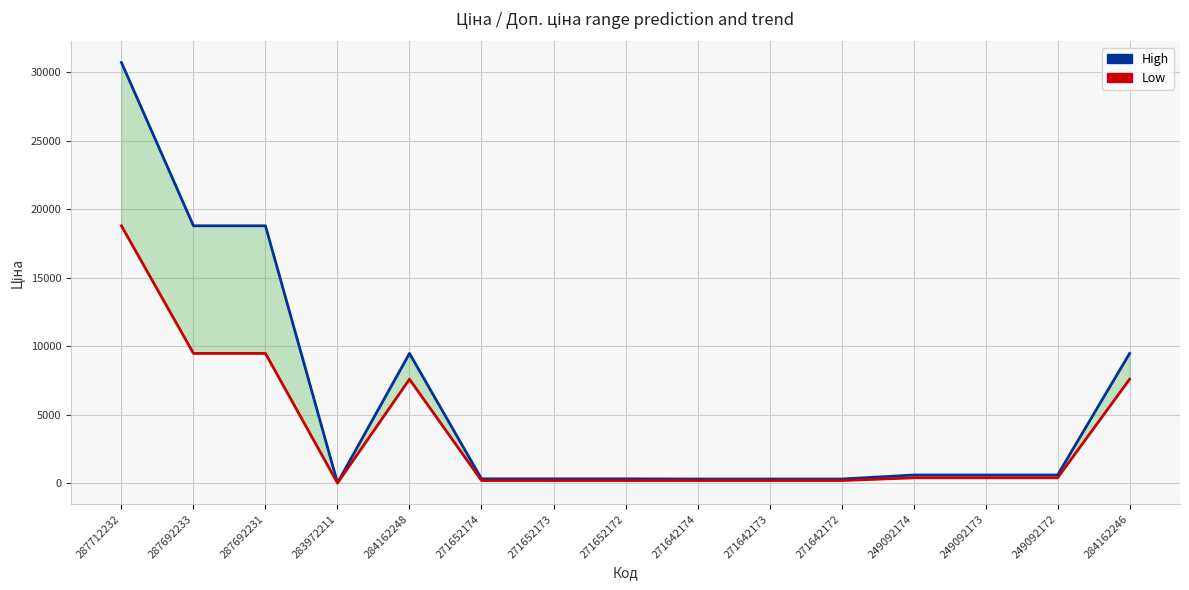

True or false: High has more than 2 interior local peaks.

False